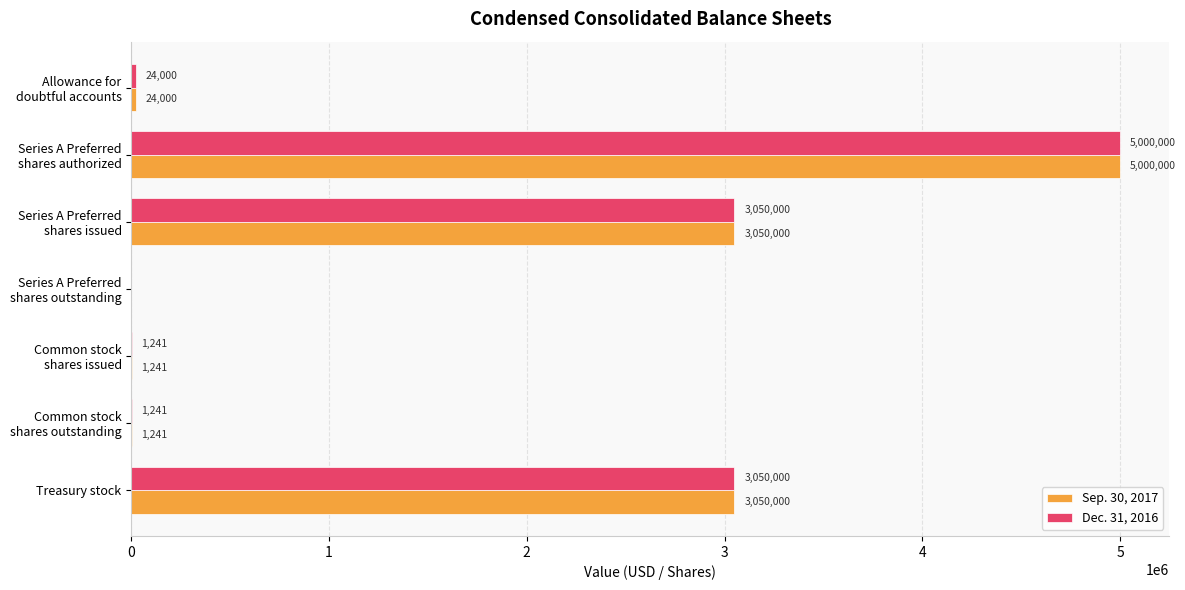

Is it true that Sep. 30, 2017 equals 1172656 at Treasury stock?

False